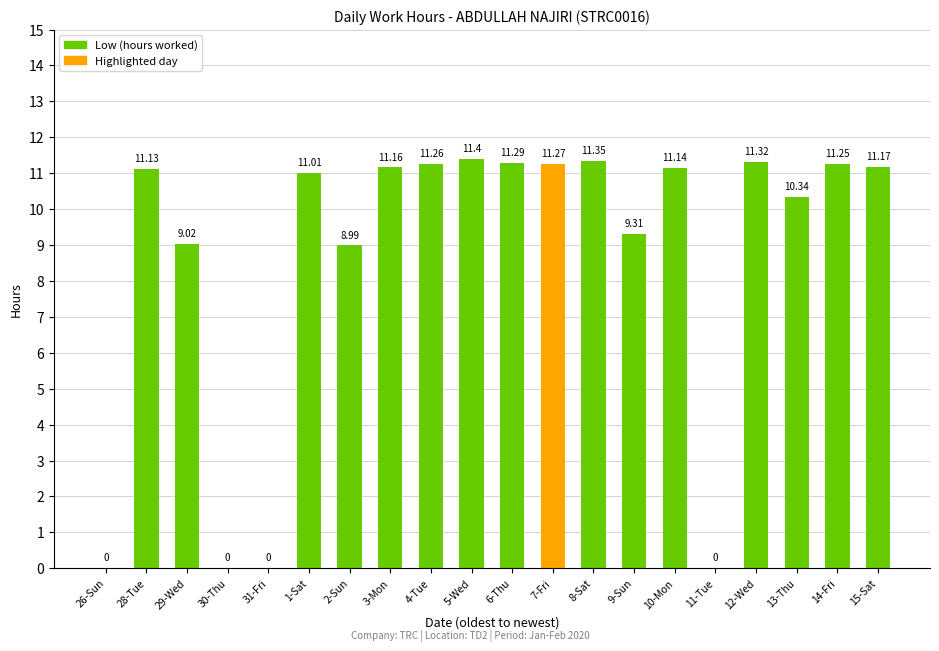

Read the value at 1-Sat.

11.0